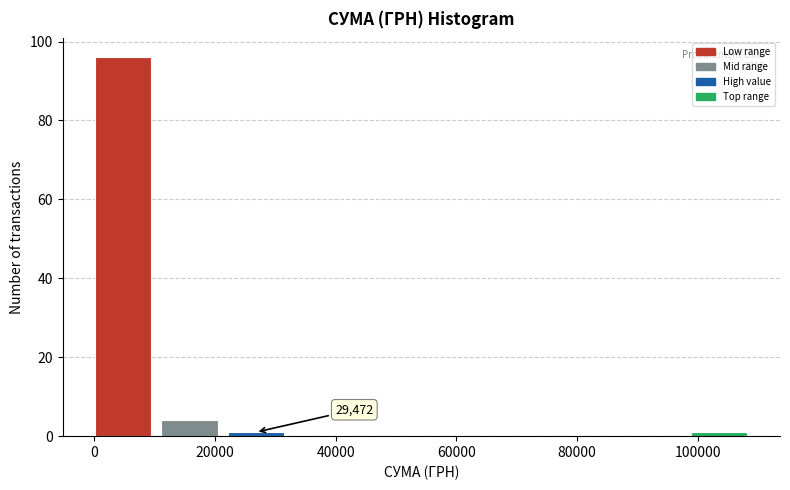

Over which range of the x-axis is the bar tallest?

0 to 12000